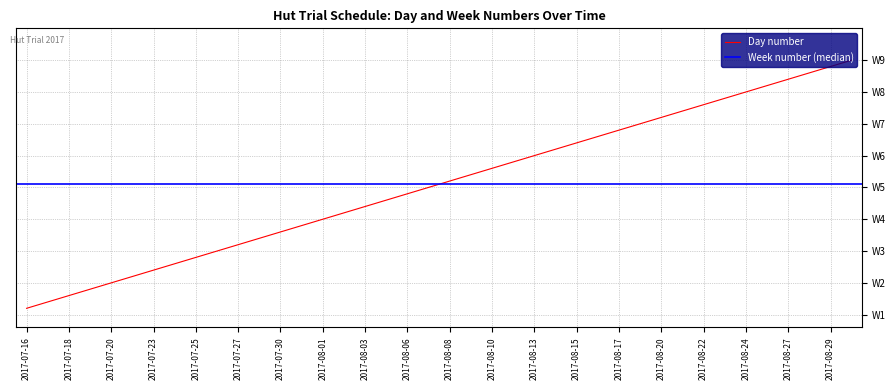

True or false: the data shows 23 at 2017-08-01.

False